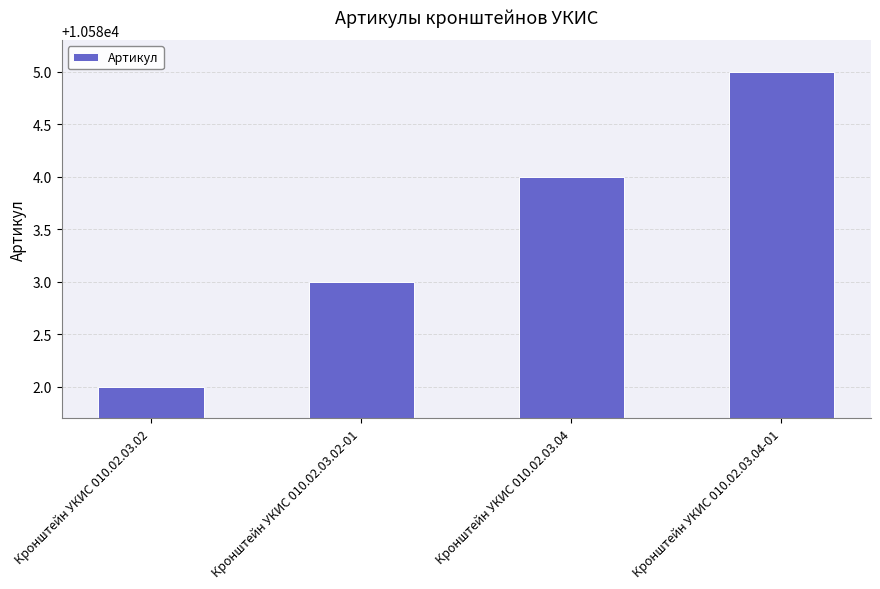

How many bars are there in total?

4